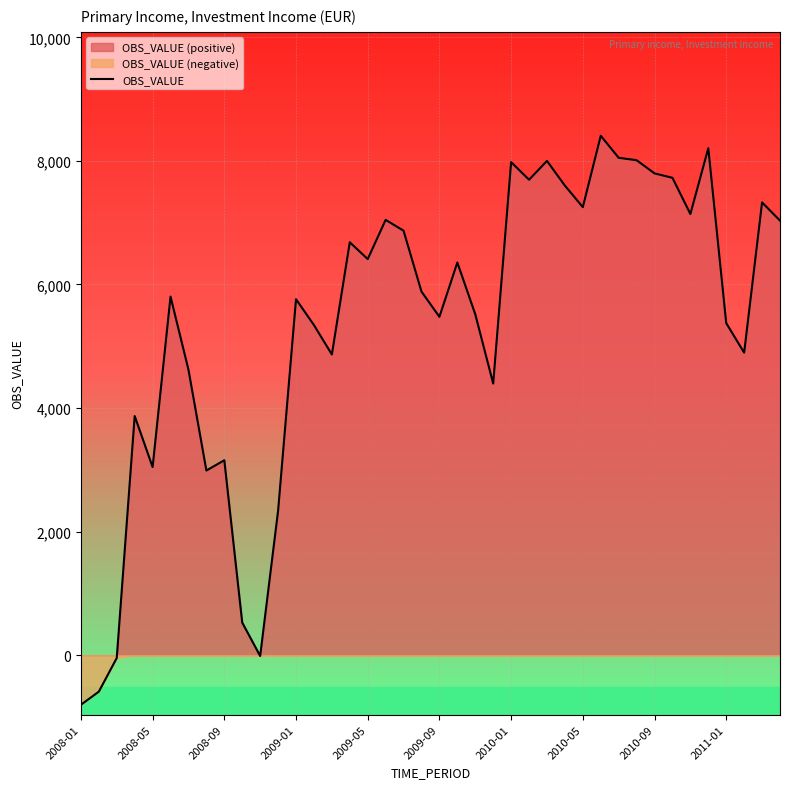

What is the maximum value for OBS_VALUE?

8406.7